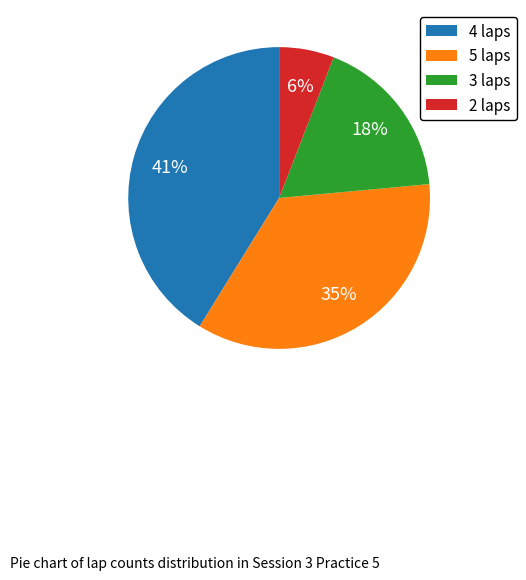

True or false: 4 laps accounts for 41% of the total.

True